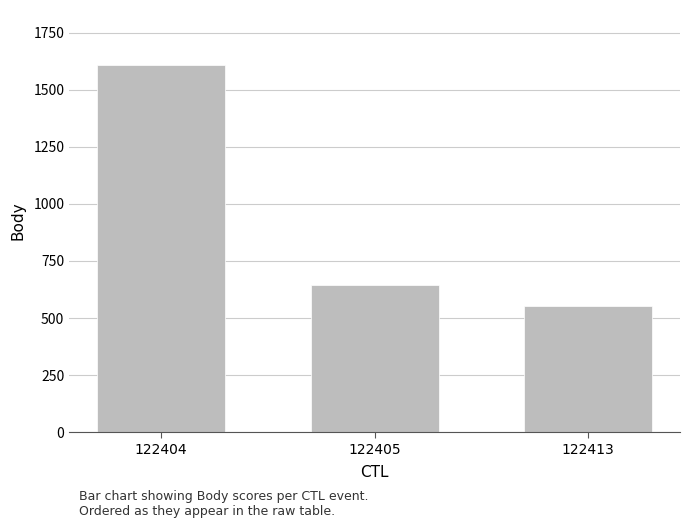

How many series are shown in this chart?

1